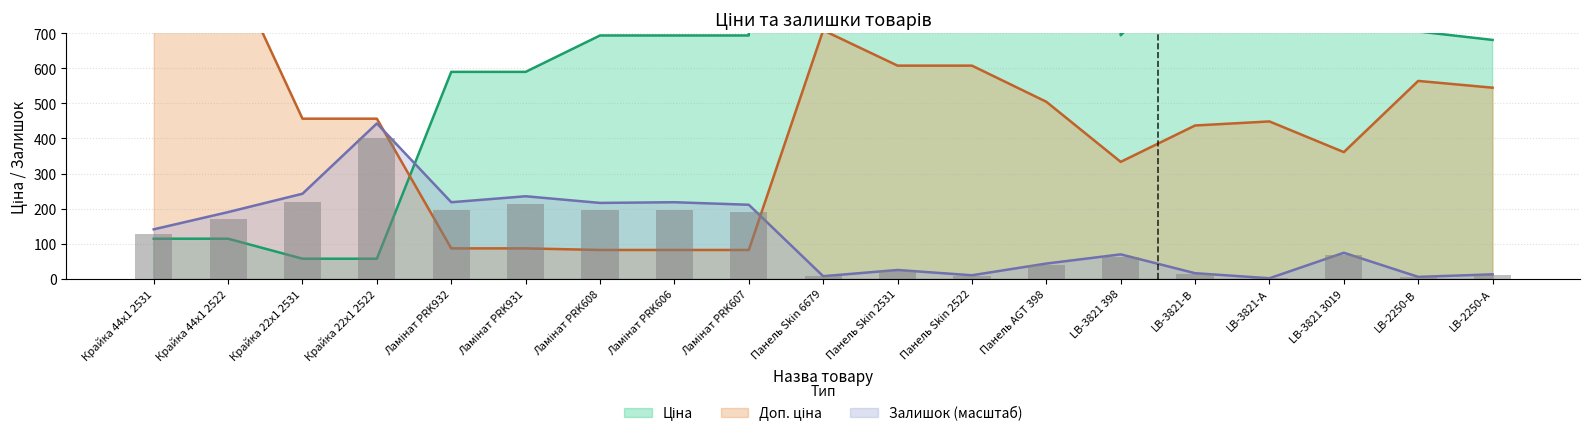

List the series in order of their peak value, highest first.

Ціна, Доп. ціна, Залишок